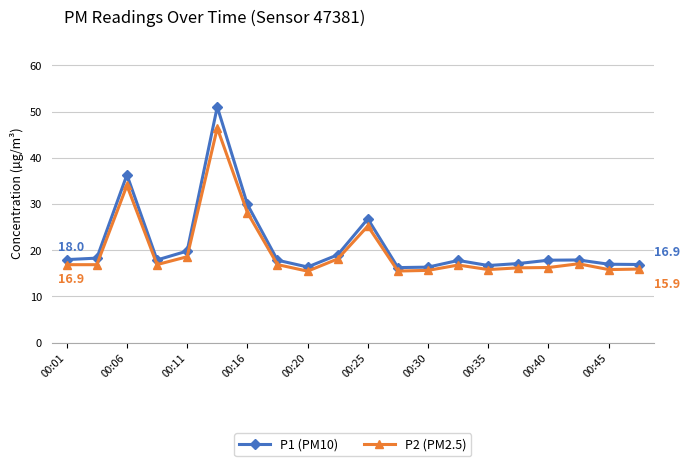

True or false: P2 (PM2.5) has more than 1 points higher than both neighbors.

True